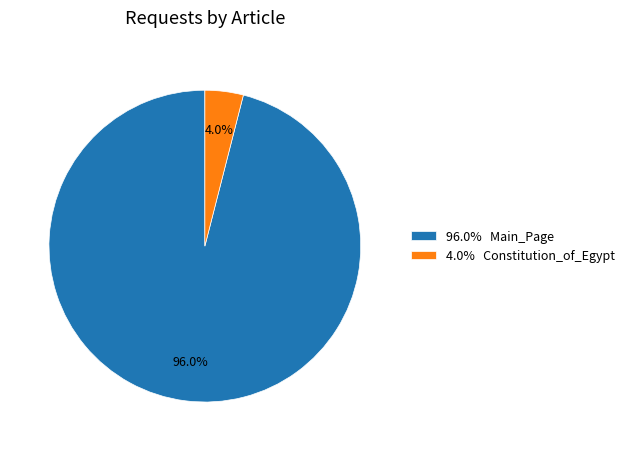

How many segments does this pie chart have?

2